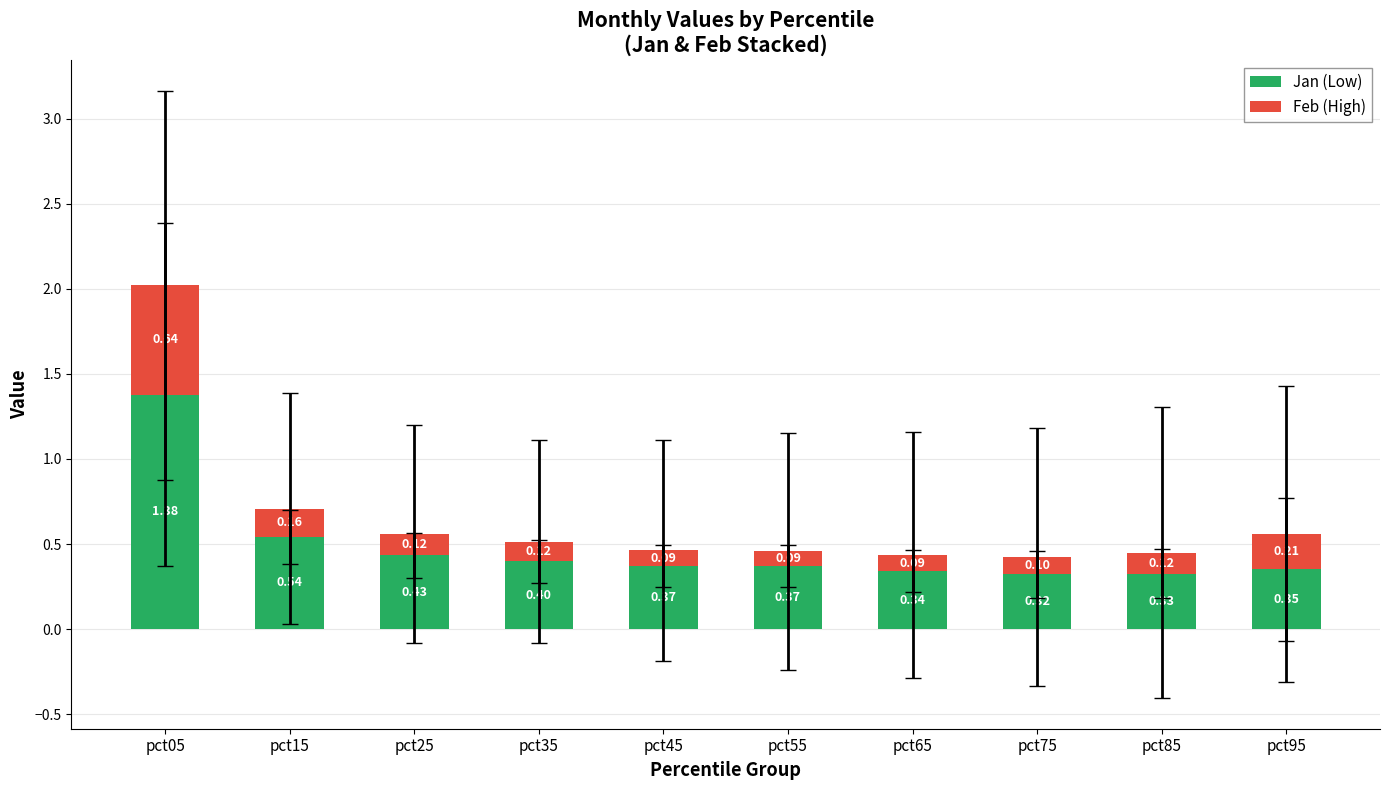

What is the difference between the maximum and minimum values in the Jan (Low) series?

1.1